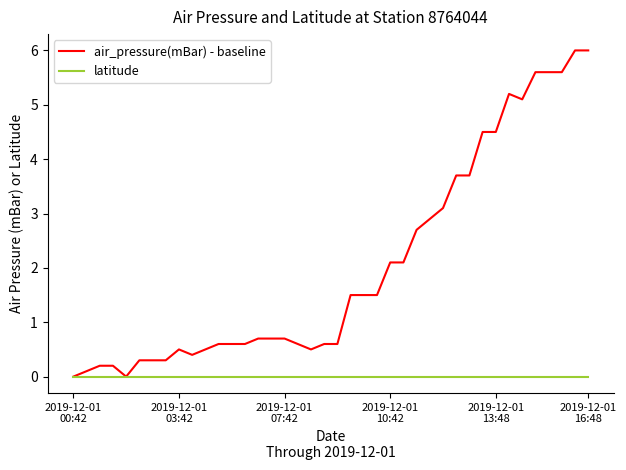

List the series in order of their peak value, highest first.

air_pressure(mBar) - baseline, latitude